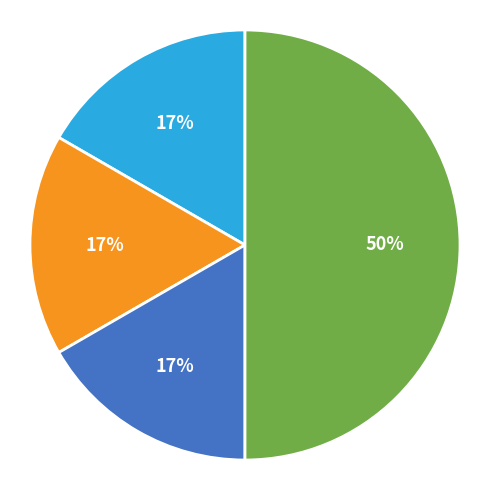

To the nearest percent, what is the average slice percentage?

25%